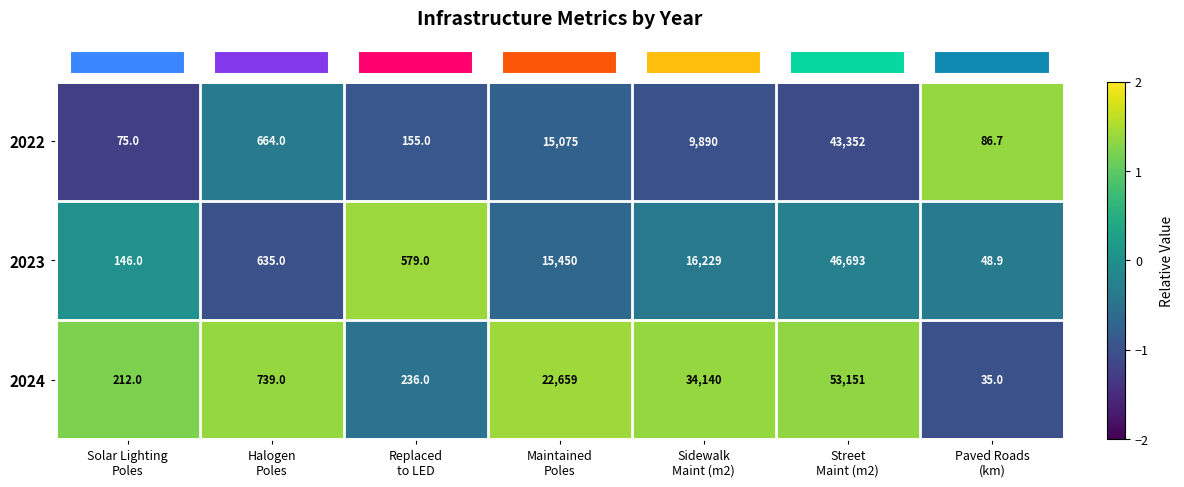

Count the number of data series in this chart.

3